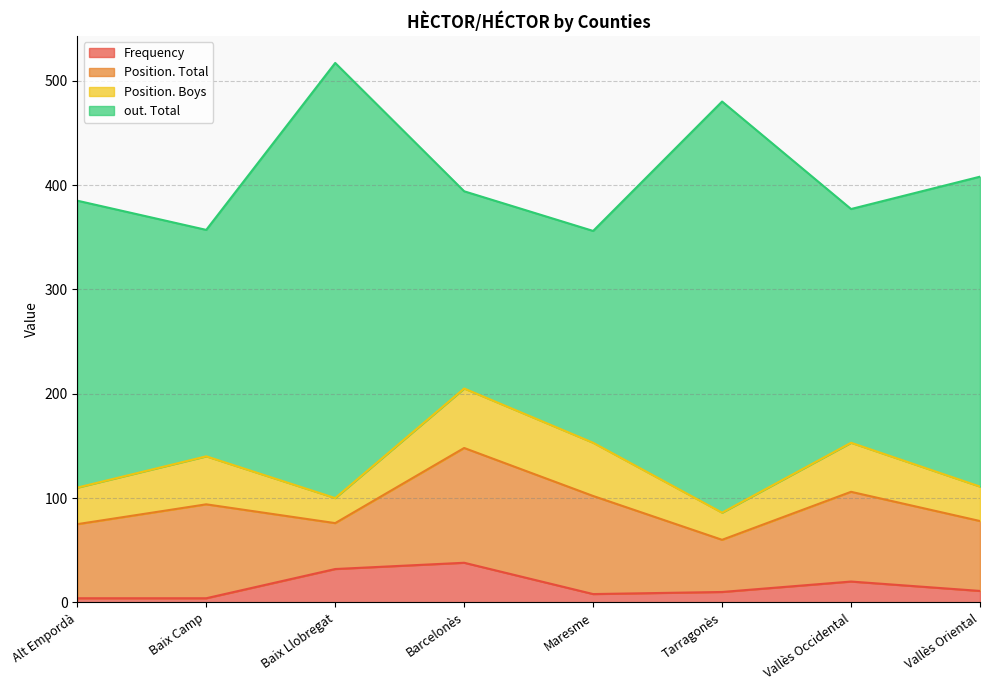

At which category is the sum across all series the highest?

Baix Llobregat